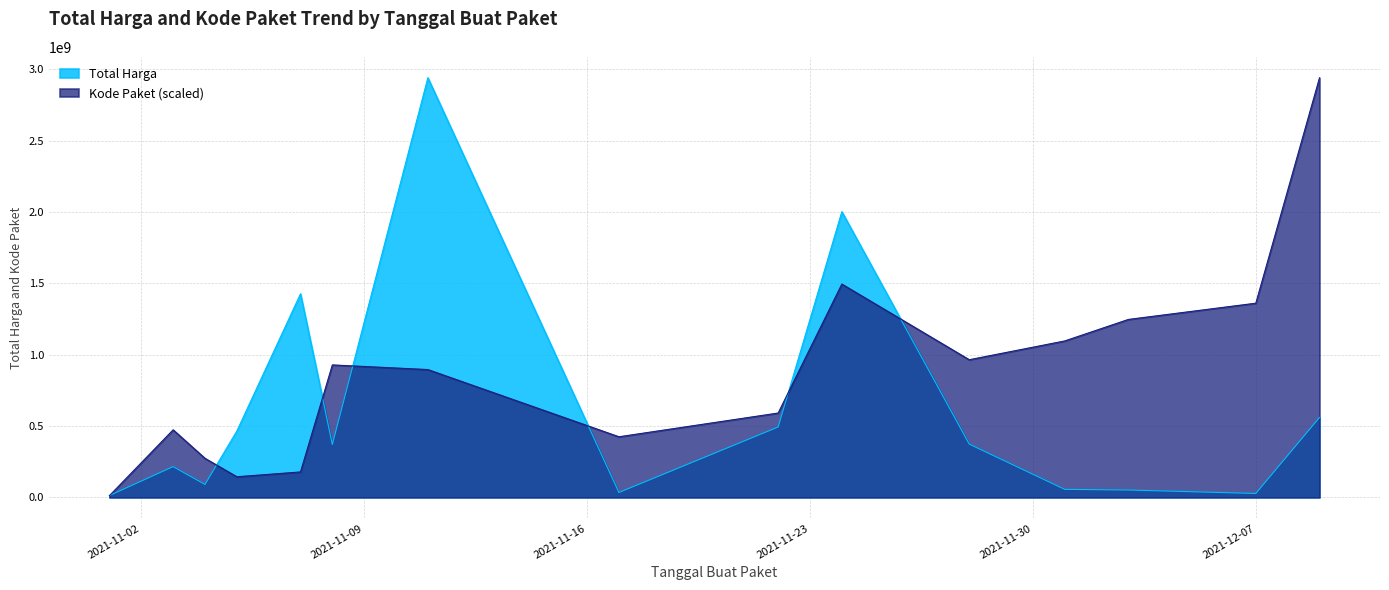

What position from the right is 2021-12-01?

4